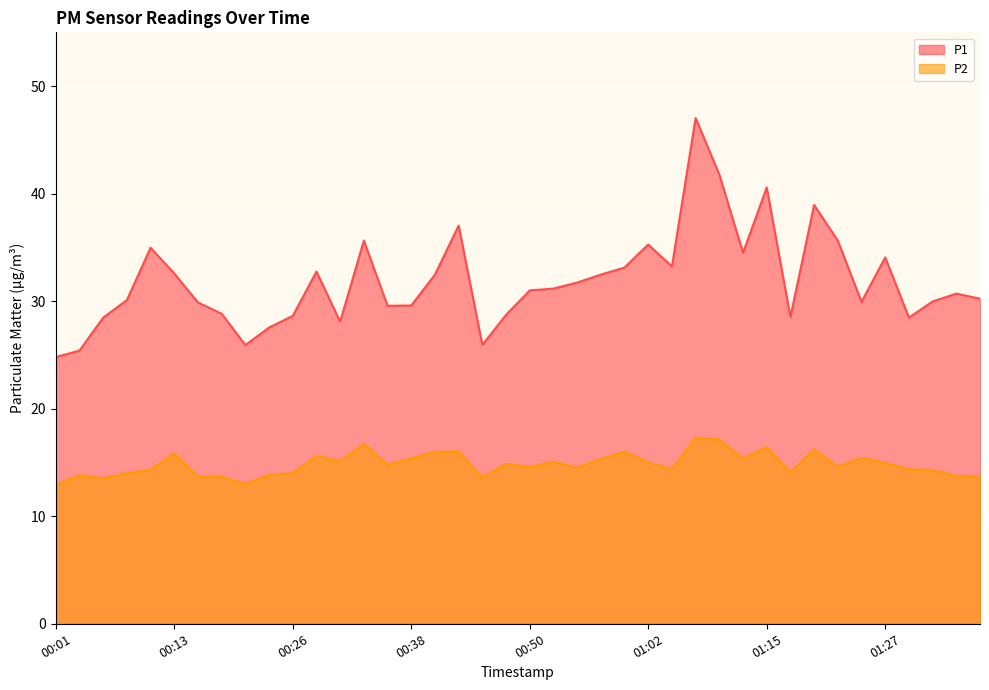

True or false: P1 and P2 cross at least once.

False